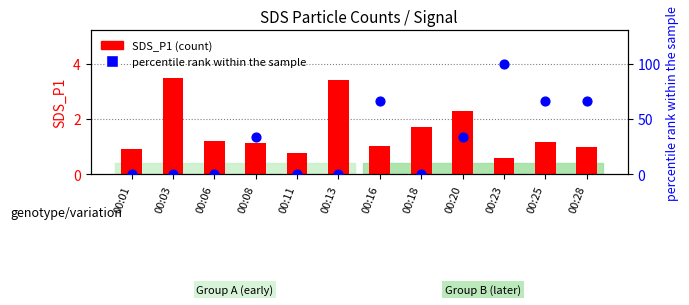

At which category is the sum across all series the highest?

00:23